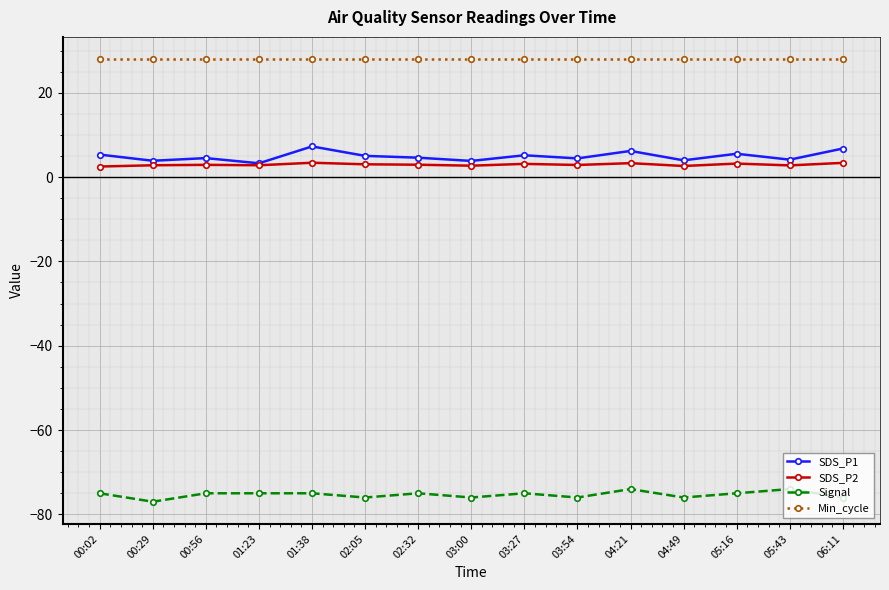

What is the lowest value of the Min_cycle series?

28.0